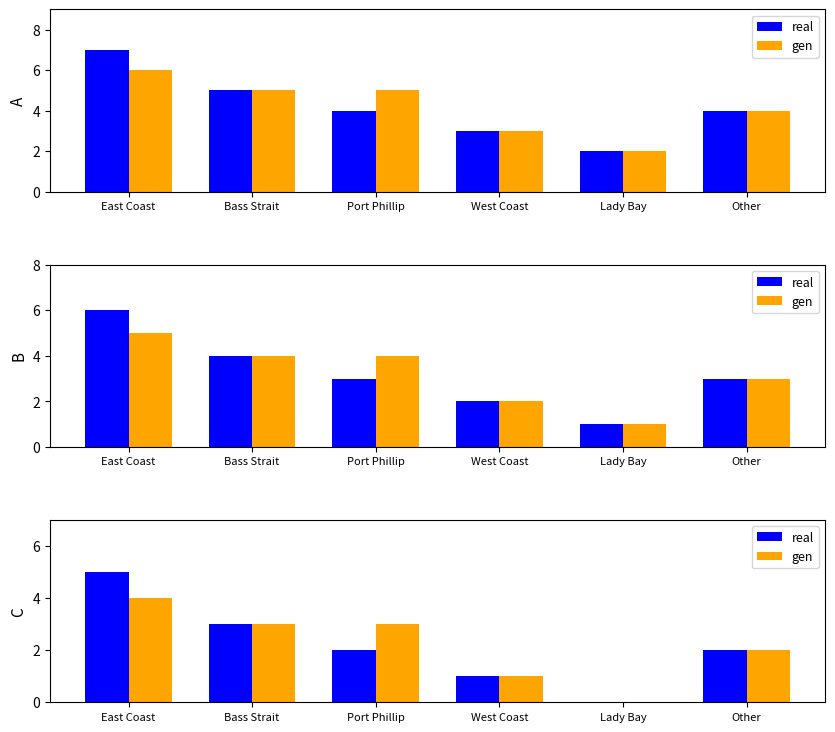

Which label corresponds to the largest value in the chart?

East Coast